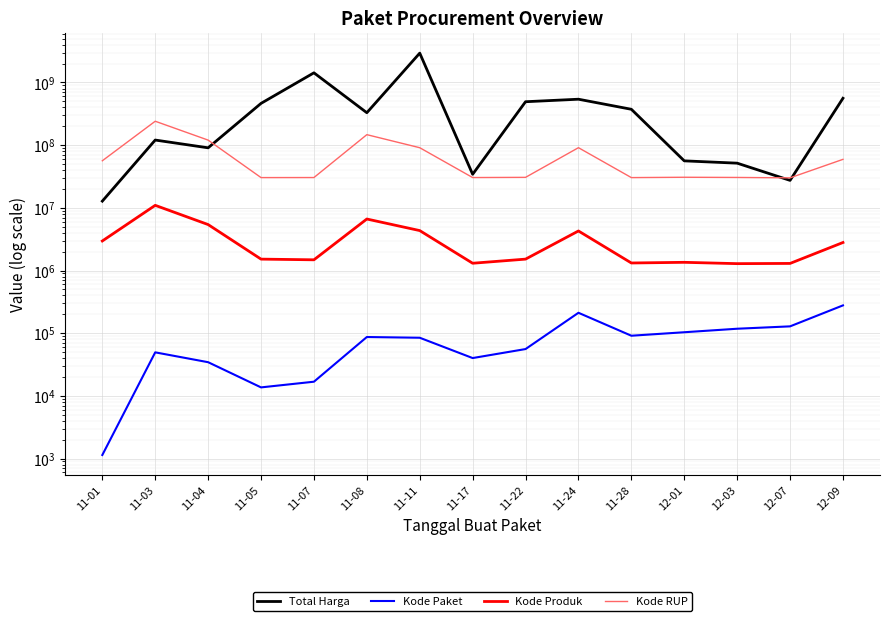

Is it true that Total Harga equals 138421402 at 11-05?

False